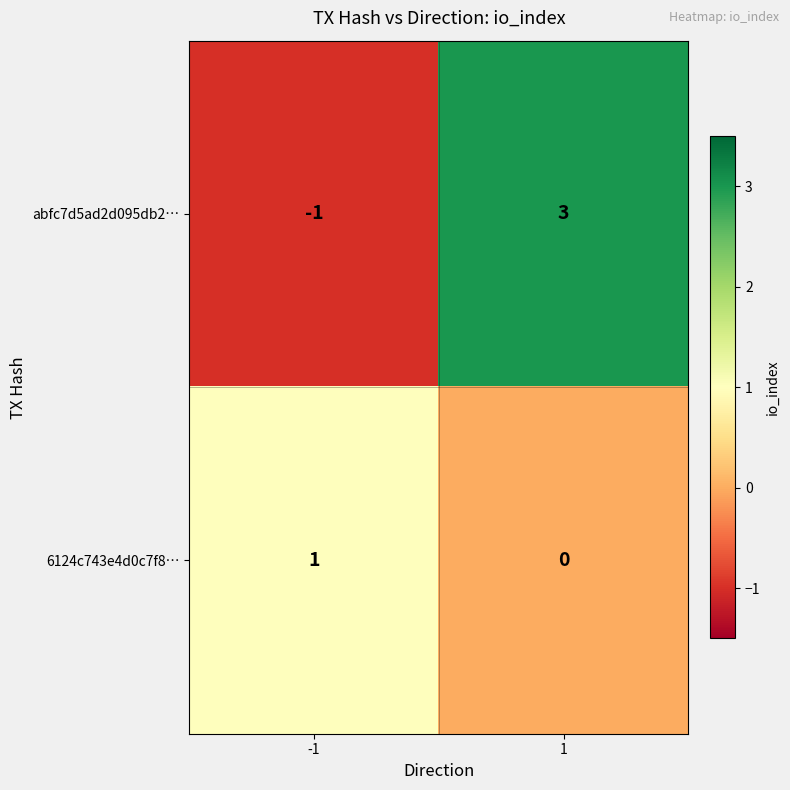

What is the difference between the abfc7d5ad2d095db2… values at 1 and -1?

4